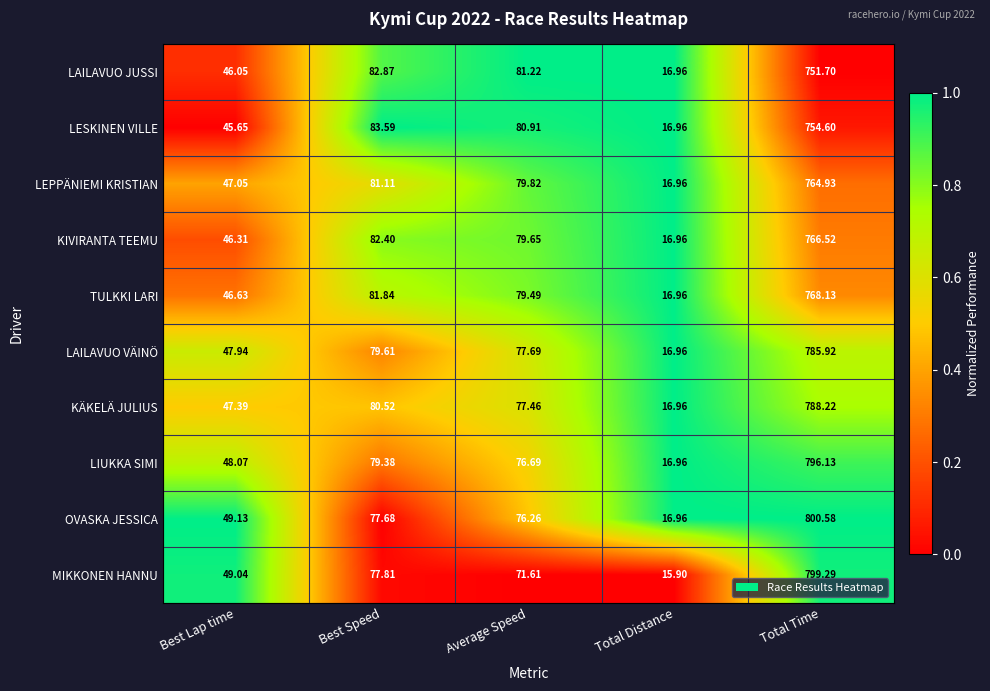

At which category is the sum across all series the highest?

Total Time